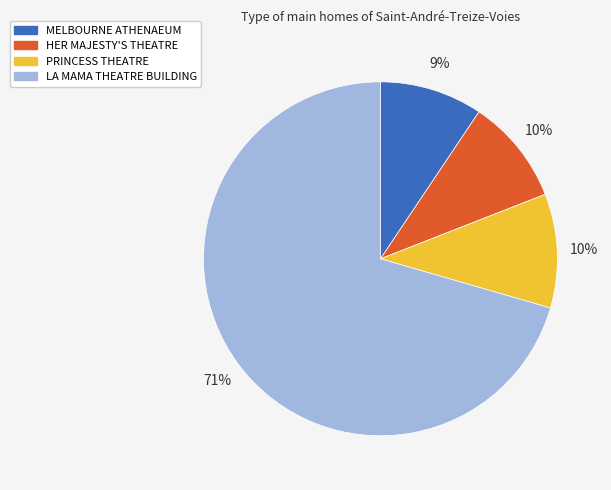

The MELBOURNE ATHENAEUM slice represents 1% of the pie. True or false?

False